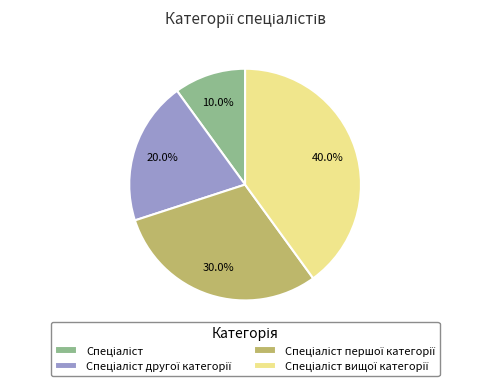

Is there a majority slice in this chart?

No